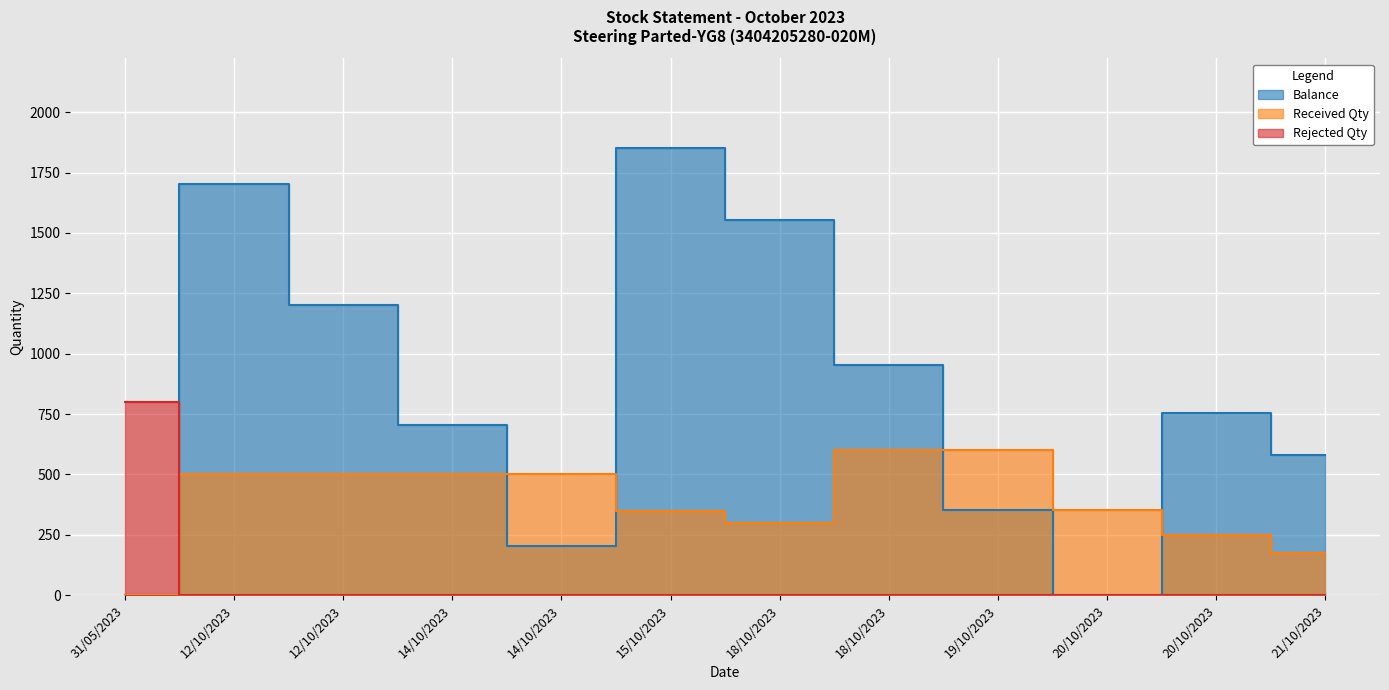

At how many categories does at least one series exceed 992?

4